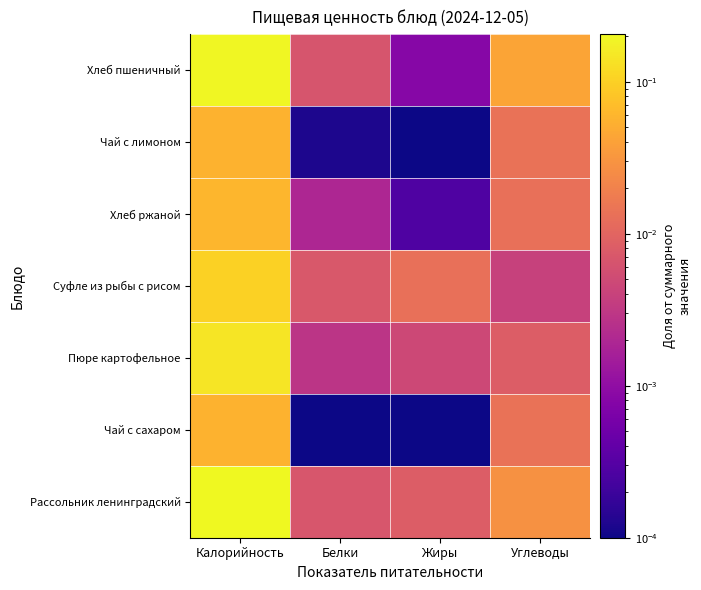

Reading left to right, extract all data points from this chart.

Хлеб пшеничный: Калорийность=0.2	Белки=0.0	Жиры=0.0	Углеводы=0.0
Чай с лимоном: Калорийность=0.1	Белки=0.0	Жиры=0.0	Углеводы=0.0
Хлеб ржаной: Калорийность=0.1	Белки=0.0	Жиры=0.0	Углеводы=0.0
Суфле из рыбы с рисом: Калорийность=0.1	Белки=0.0	Жиры=0.0	Углеводы=0.0
Пюре картофельное: Калорийность=0.1	Белки=0.0	Жиры=0.0	Углеводы=0.0
Чай с сахаром: Калорийность=0.1	Белки=0.0	Жиры=0.0	Углеводы=0.0
Рассольник ленинградский: Калорийность=0.2	Белки=0.0	Жиры=0.0	Углеводы=0.0